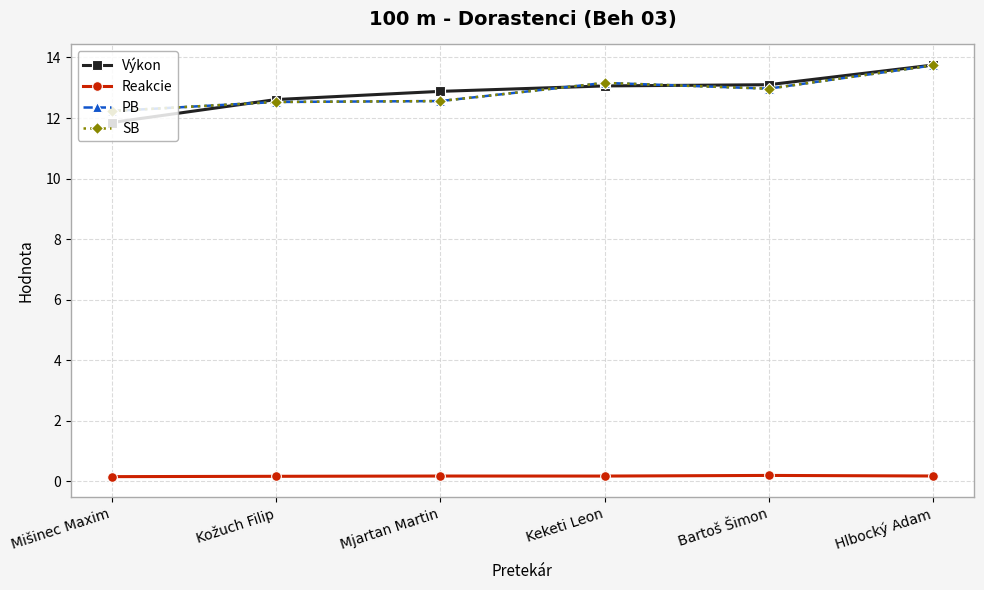

Reading left to right, what are all the values shown in this chart?

Výkon: Mišinec Maxim=11.8	Kožuch Filip=12.6	Mjartan Martin=12.9	Keketi Leon=13.1	Bartoš Šimon=13.1	Hlbocký Adam=13.8
Reakcie: Mišinec Maxim=0.2	Kožuch Filip=0.2	Mjartan Martin=0.2	Keketi Leon=0.2	Bartoš Šimon=0.2	Hlbocký Adam=0.2
PB: Mišinec Maxim=12.2	Kožuch Filip=12.5	Mjartan Martin=12.6	Keketi Leon=13.2	Bartoš Šimon=13.0	Hlbocký Adam=13.7
SB: Mišinec Maxim=12.2	Kožuch Filip=12.5	Mjartan Martin=12.6	Keketi Leon=13.2	Bartoš Šimon=13.0	Hlbocký Adam=13.7